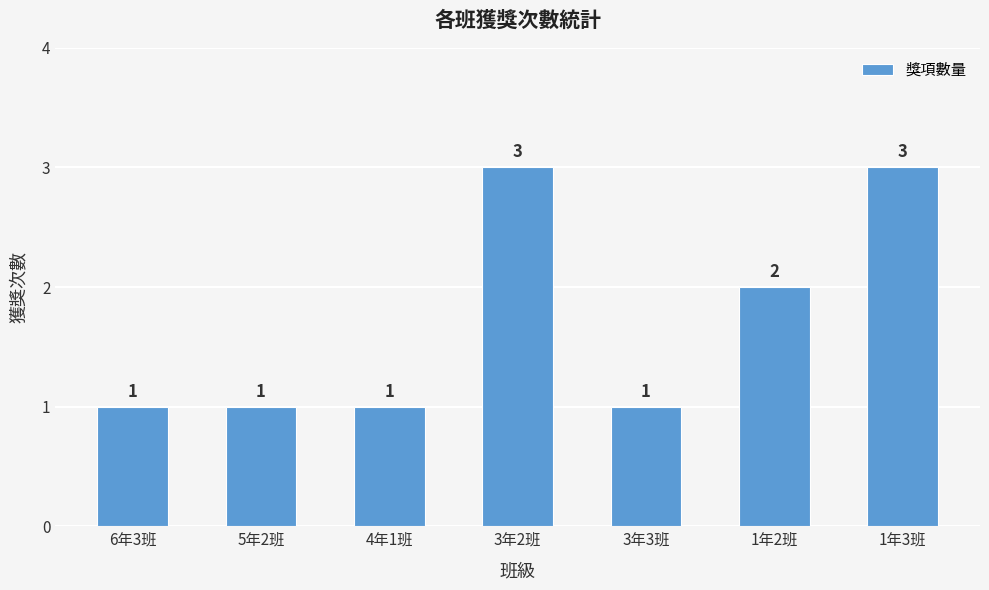

Reading right to left, list all the values displayed in this chart.

3	2	1	3	1	1	1